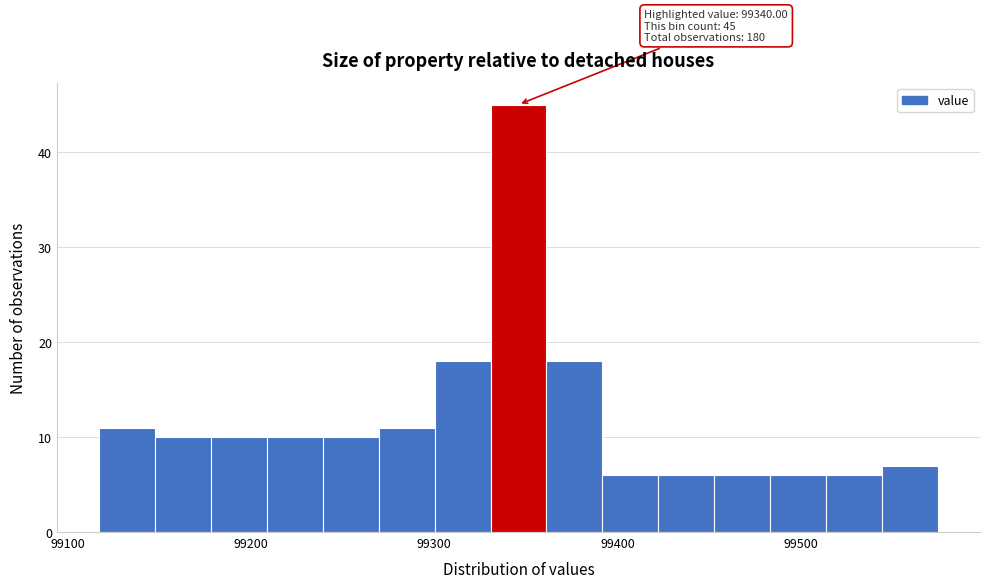

Around what value on the x-axis is the tallest bar? Give the approximate position of its centre, as read against the axis.

99350